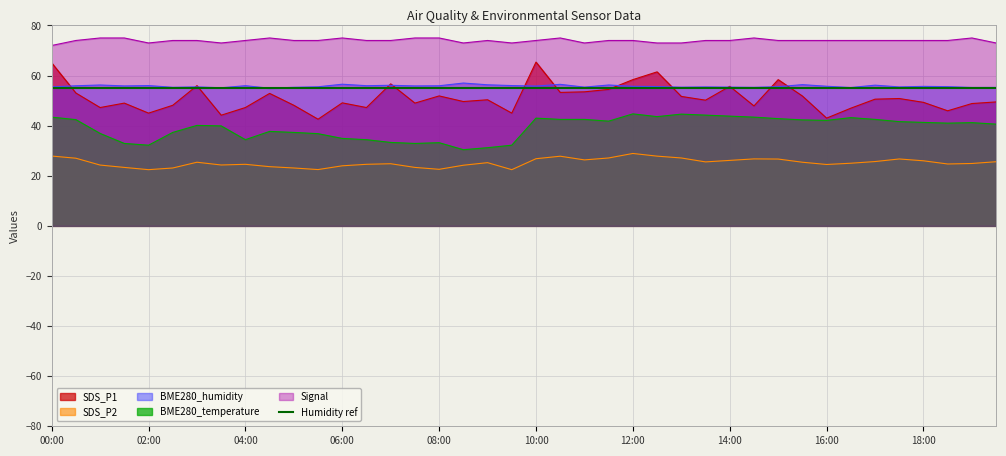

Which category has the lowest value in the SDS_P2 series?

02:00